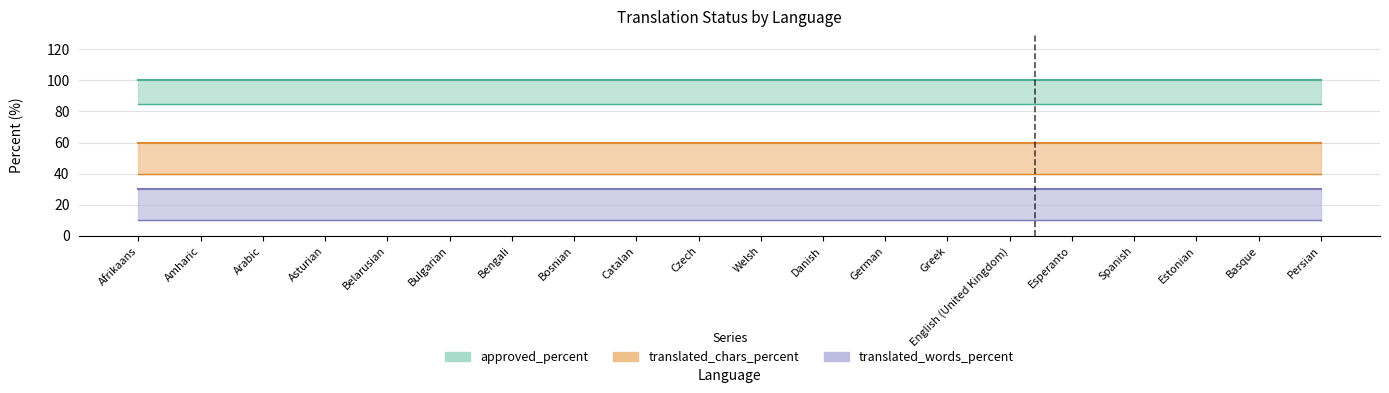

True or false: fuzzy_percent and translated_chars_percent cross at least once.

False